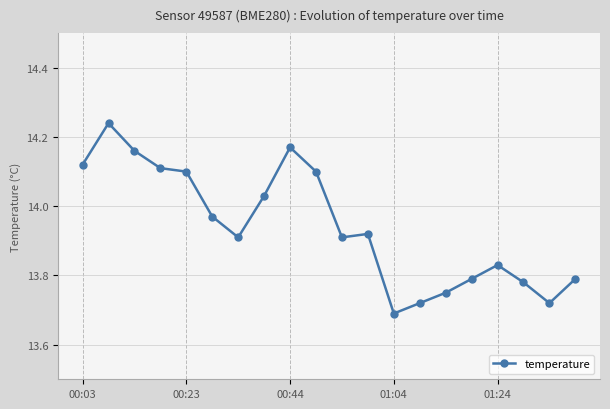

What is the sum of all values?

278.8